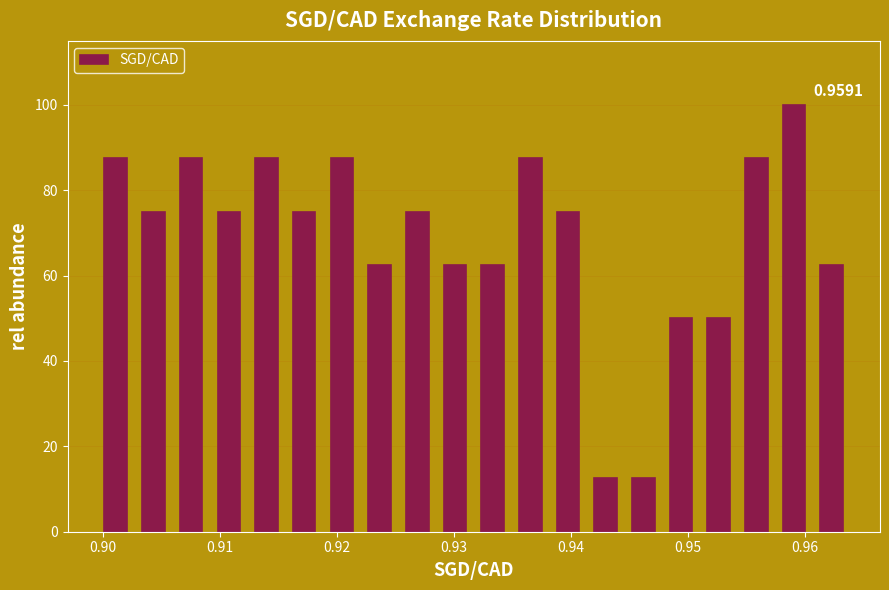

Read against the x-axis, roughly where is the centre of the tallest bar?

0.959